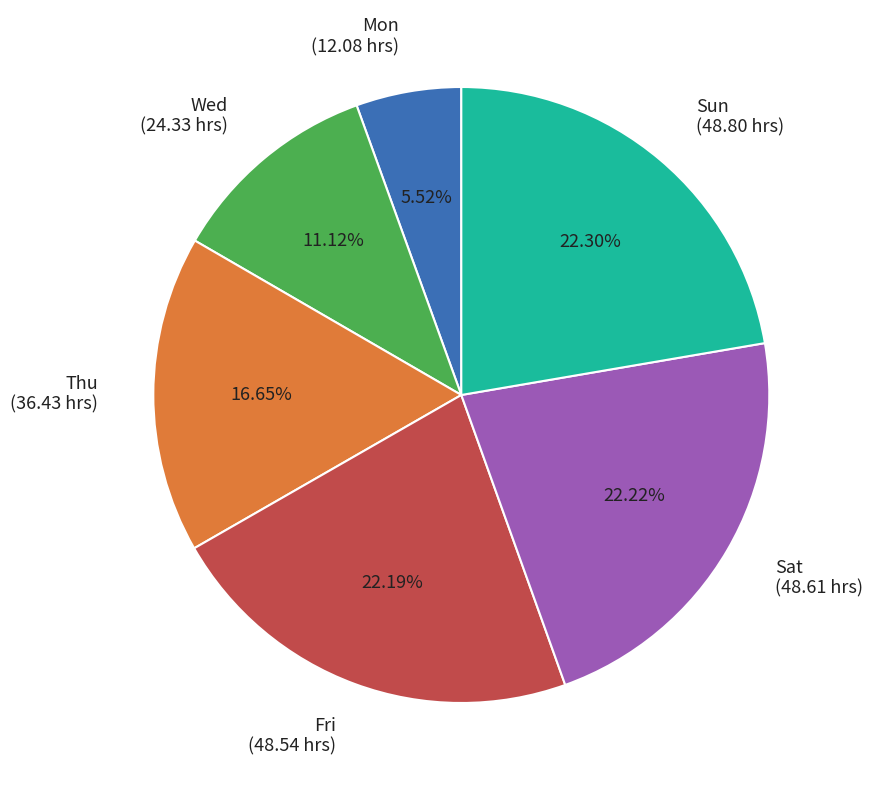

Is Sun (48.80 hrs) the majority of the pie?

No